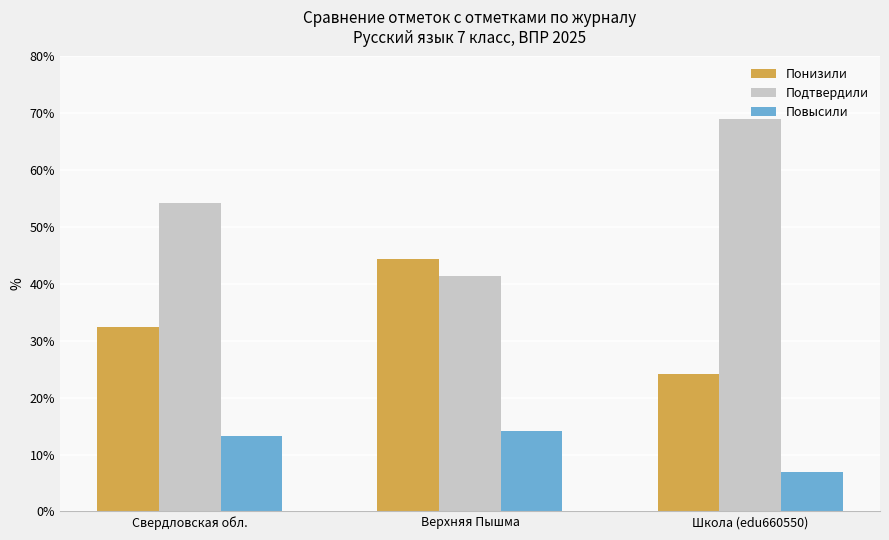

The value of Понизили at Школа (edu660550) is 35.4. True or false?

False